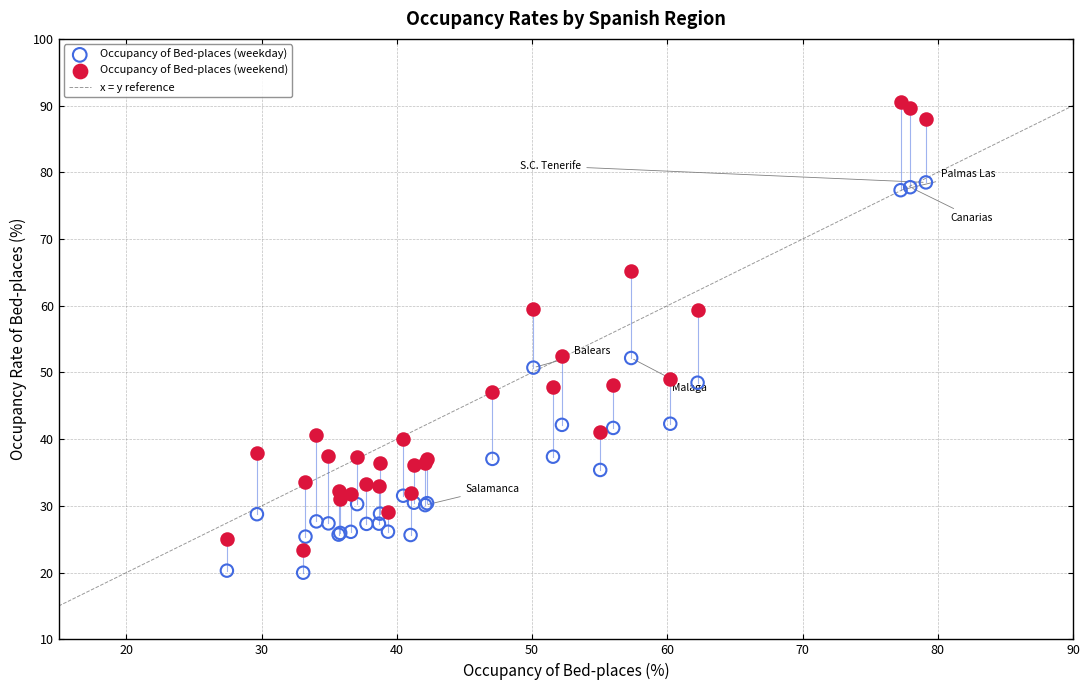

What is the X range (max minus min) for the scatter plot?

51.7